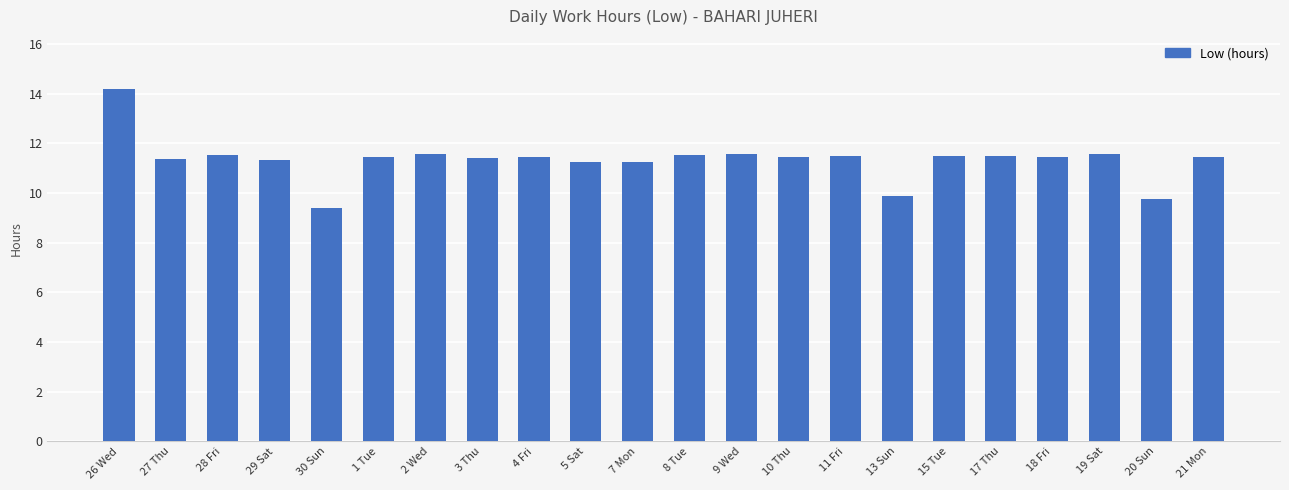

The value at 18 Fri is 17.1. True or false?

False